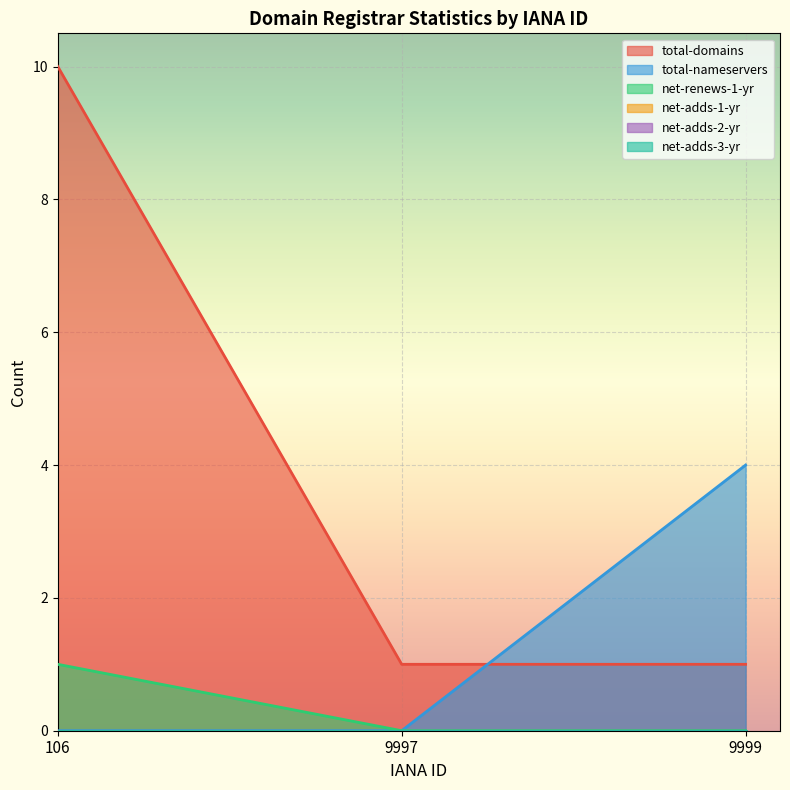

Which category has the lowest value in the total-nameservers series?

106